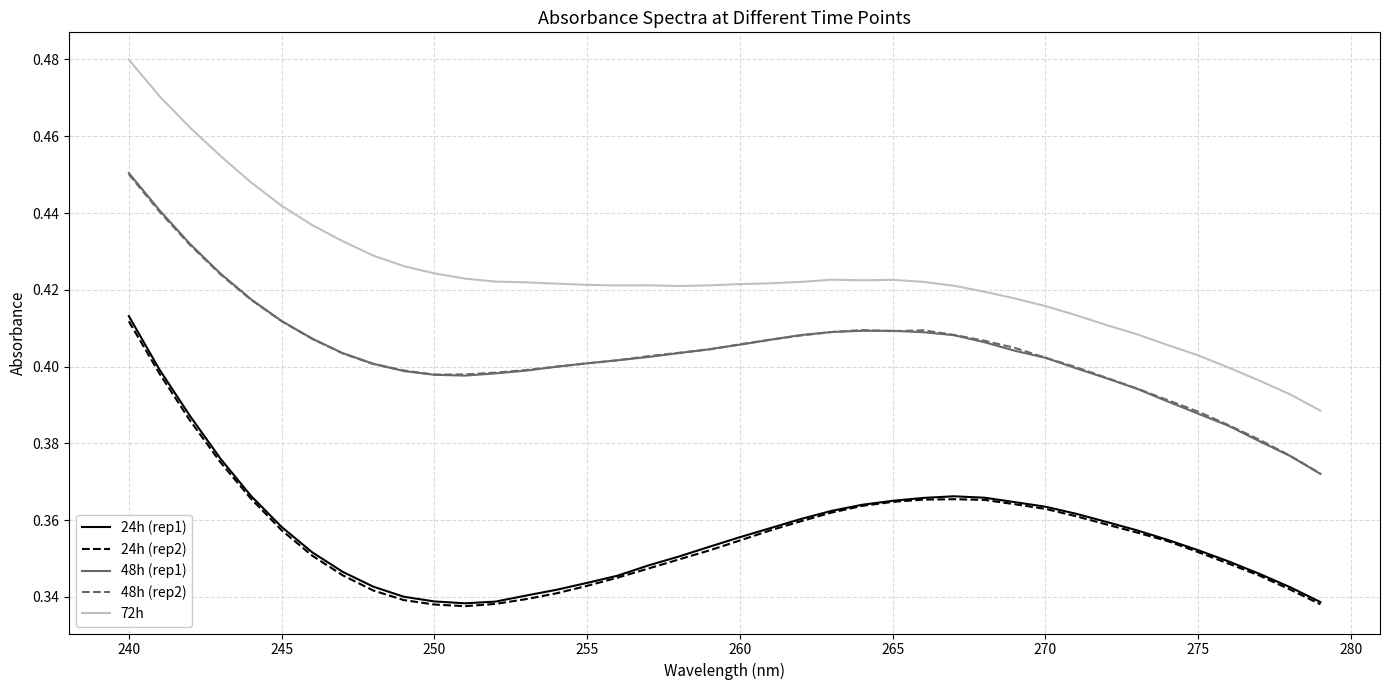

True or false: 24h (rep2) and 48h (rep2) intersect in this chart.

False